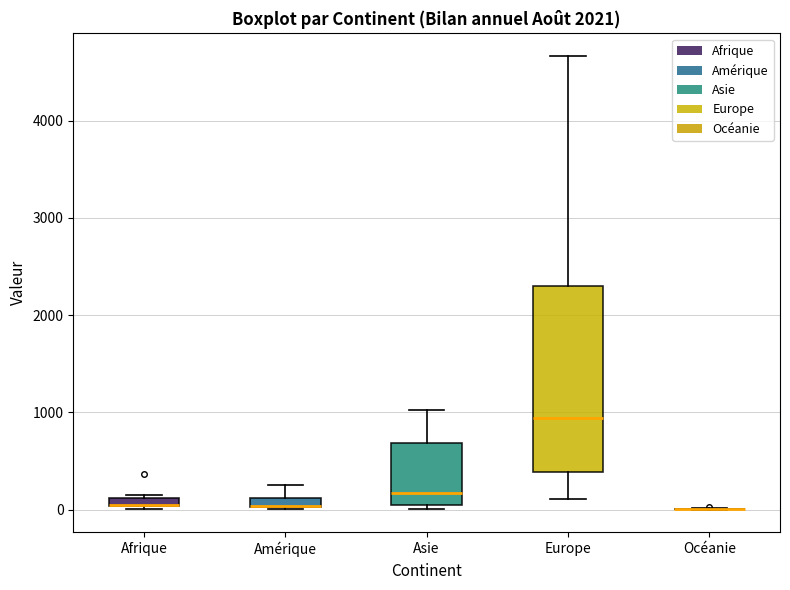

Where is the upper edge of the box for Asie on the y-axis? The values are not printed on the chart, so give them approximately, as read against the axis.

700